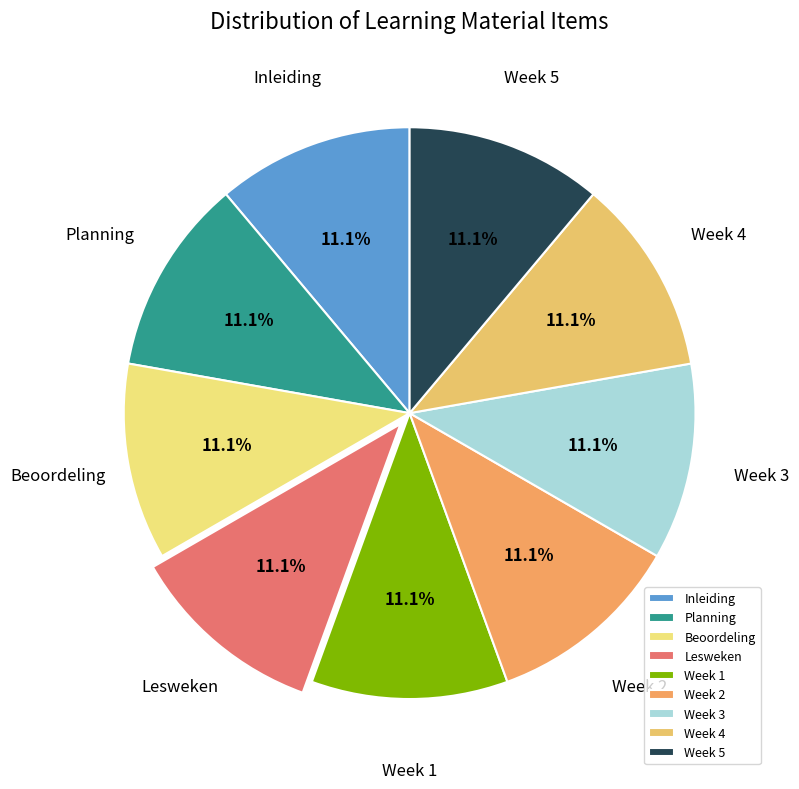

Do Week 4 and Week 5 together represent more than half of the pie?

No